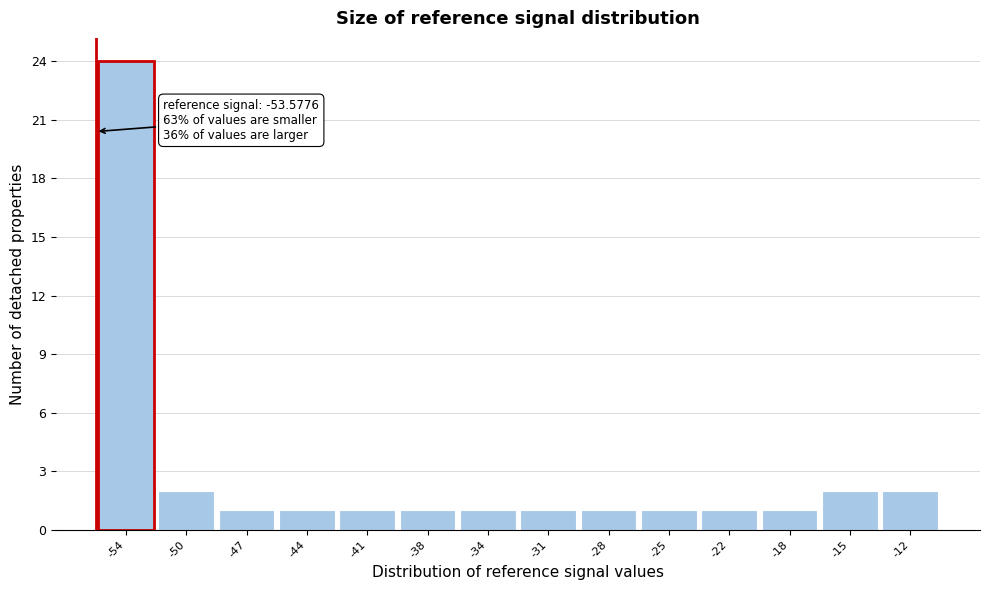

Reading right to left, what are all the values shown in this chart?

2	2	1	1	1	1	1	1	1	1	1	1	2	24